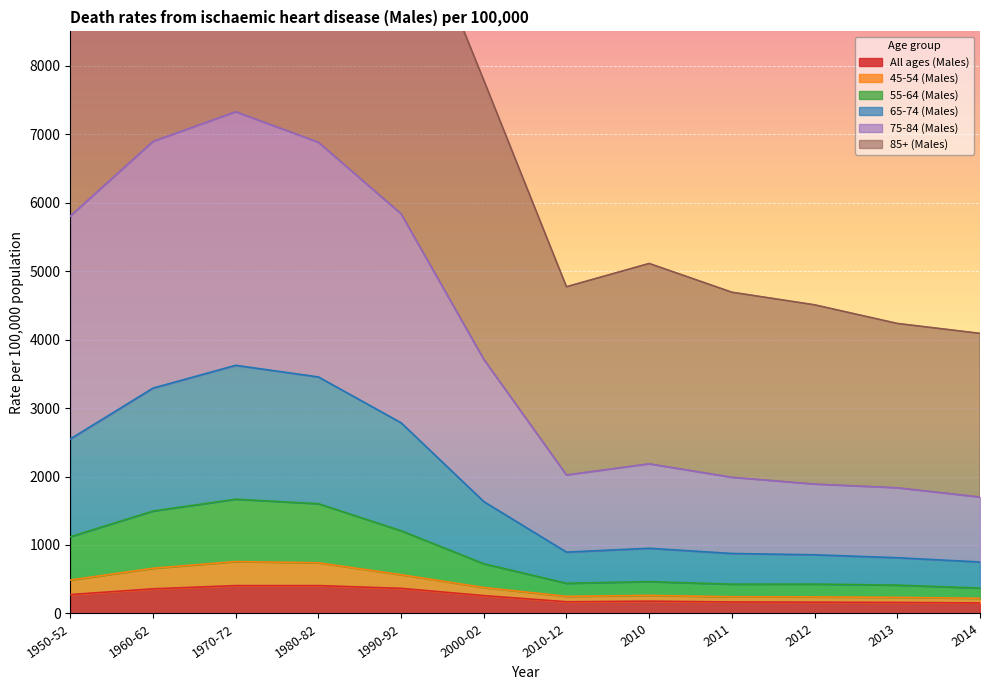

What is the smallest value displayed?

154